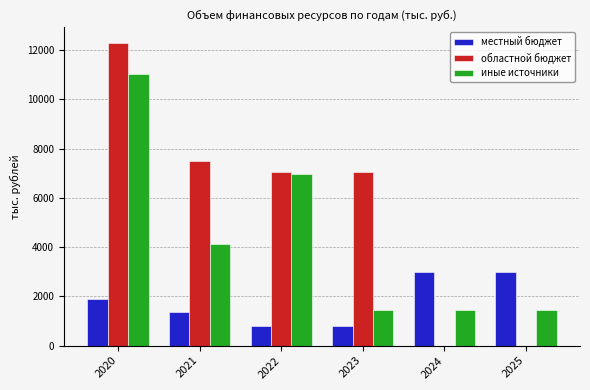

The value of иные источники at 2023 is 917.8. True or false?

False